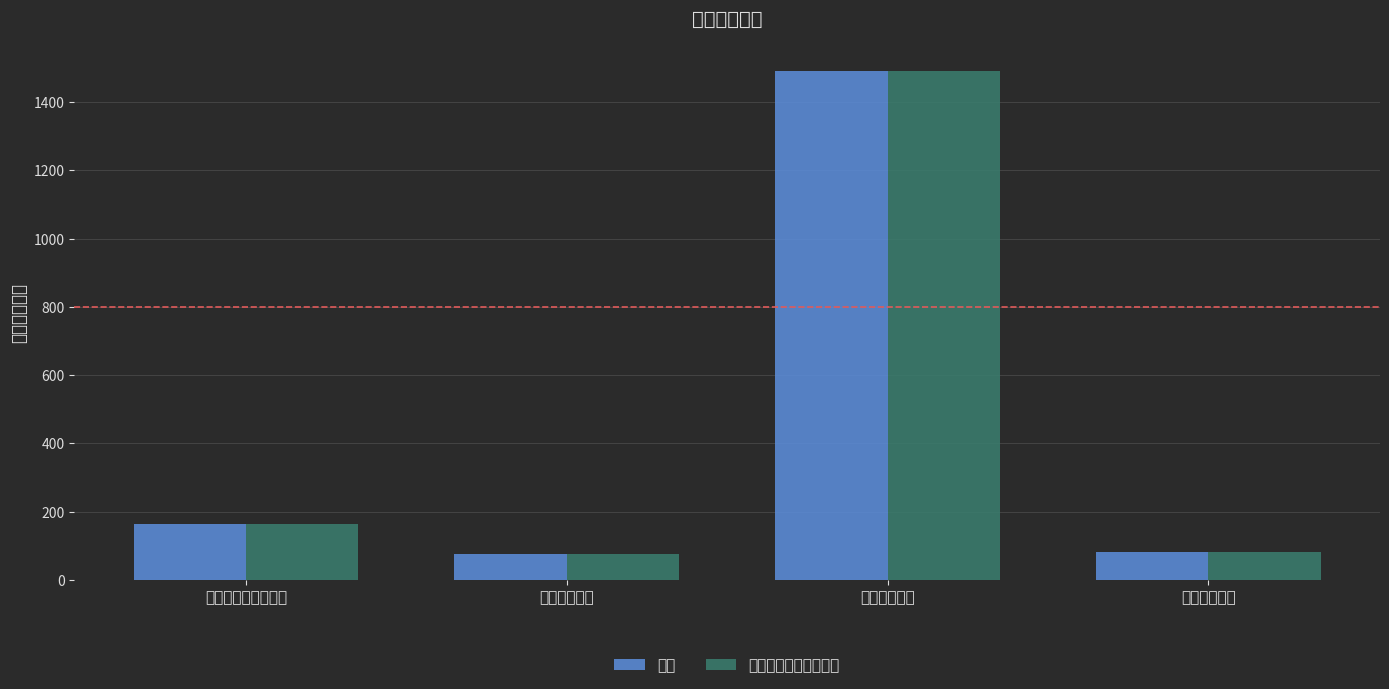

Read the 总计 value at 住房保障支出.

80.7